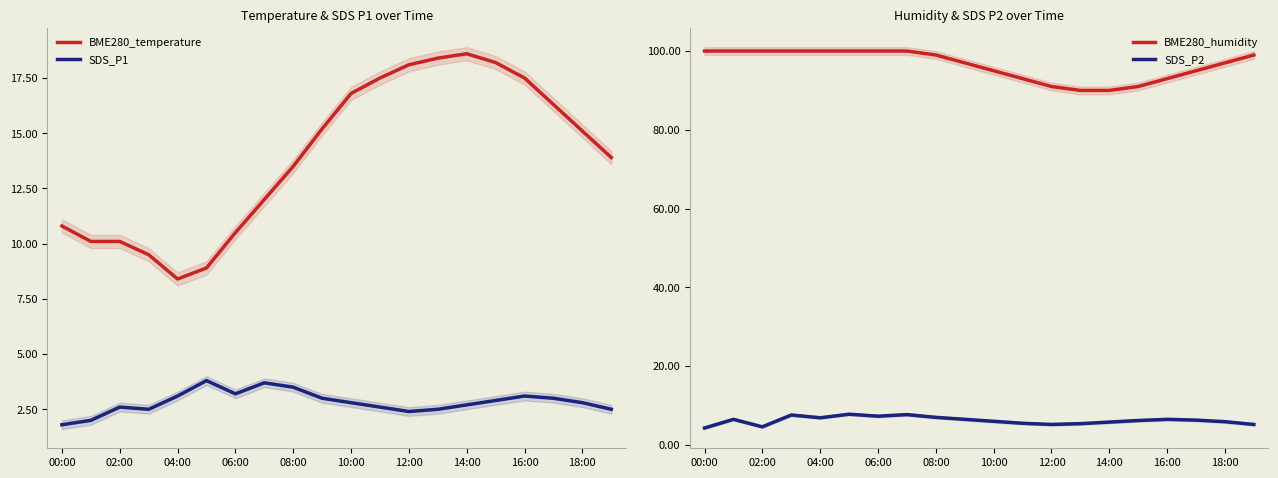

Reading right to left, what are all the values shown in this chart?

BME280_temperature: 13.9	15.1	16.3	17.5	18.2	18.6	18.4	18.1	17.5	16.8	15.2	13.5	12.0	10.5	8.9	8.4	9.5	10.1	10.1	10.8
SDS_P1: 2.5	2.8	3.0	3.1	2.9	2.7	2.5	2.4	2.6	2.8	3.0	3.5	3.7	3.2	3.8	3.1	2.5	2.6	2.0	1.8
BME280_humidity: 99.0	97.0	95.0	93.0	91.0	90.0	90.0	91.0	93.0	95.0	97.0	99.0	100.0	100.0	100.0	100.0	100.0	100.0	100.0	100.0
SDS_P2: 5.2	5.9	6.3	6.5	6.2	5.8	5.4	5.2	5.5	6.0	6.5	7.0	7.7	7.3	7.8	6.9	7.6	4.6	6.5	4.3